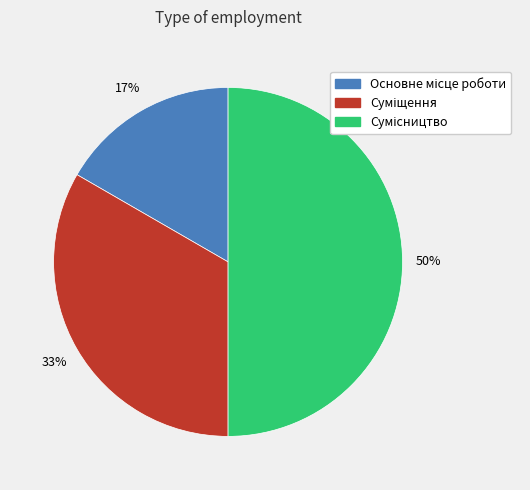

How many slices are in this pie chart?

3